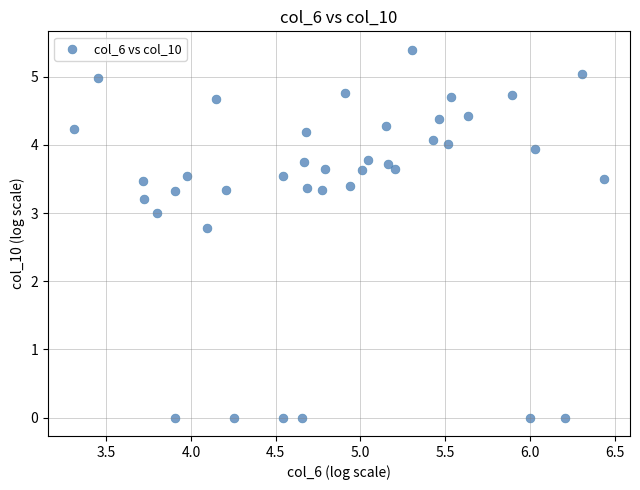

What Y value in the scatter plot is closest to 2?

2.8